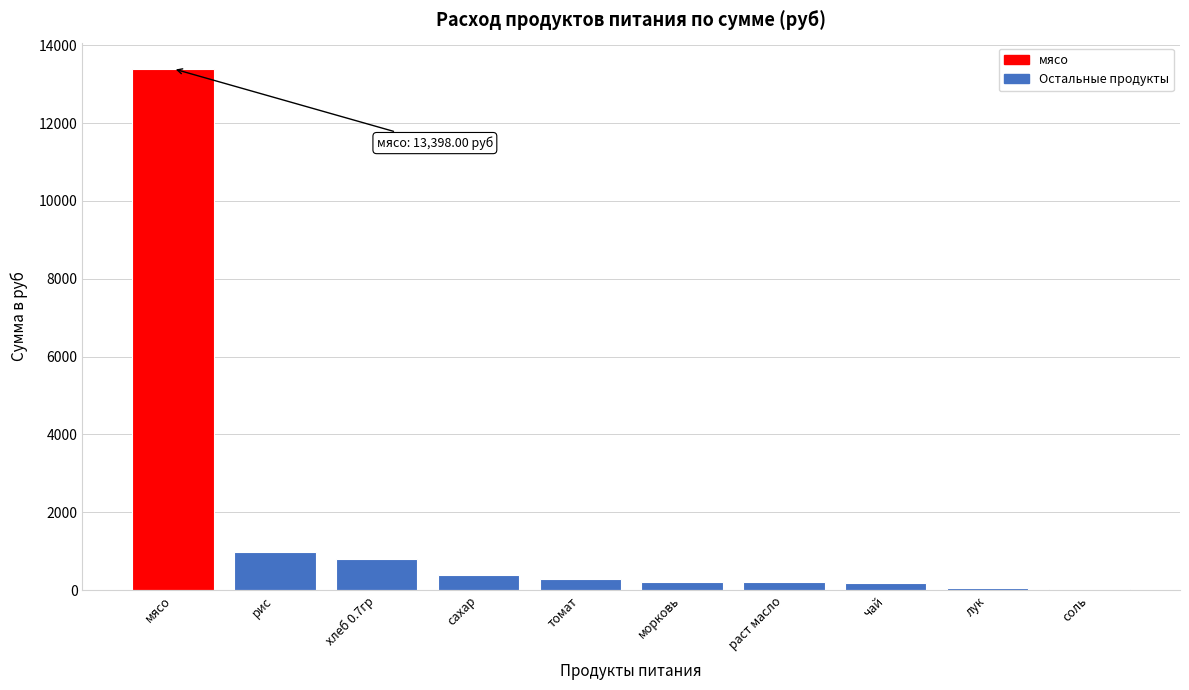

Which category has the highest value across all series?

мясо